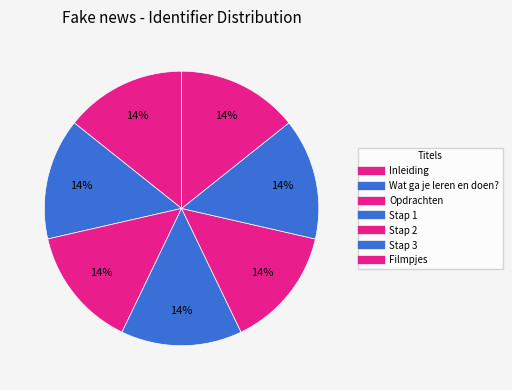

Is there a majority slice in this chart?

No